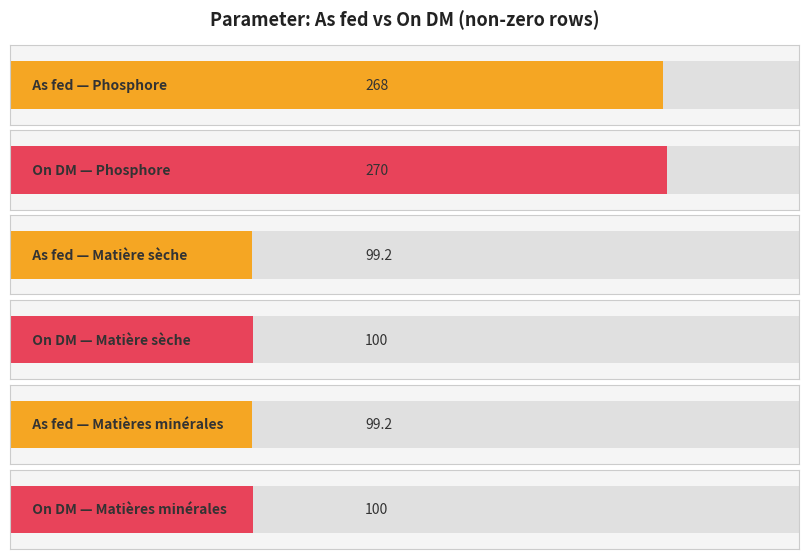

Are the bars horizontal?

Yes